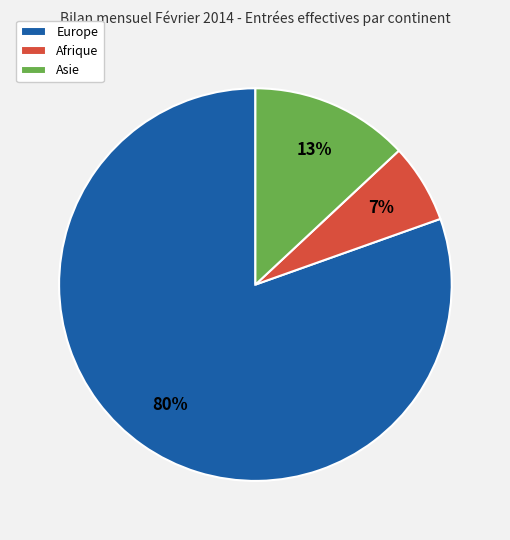

Which has a higher value, Afrique or Asie?

Asie